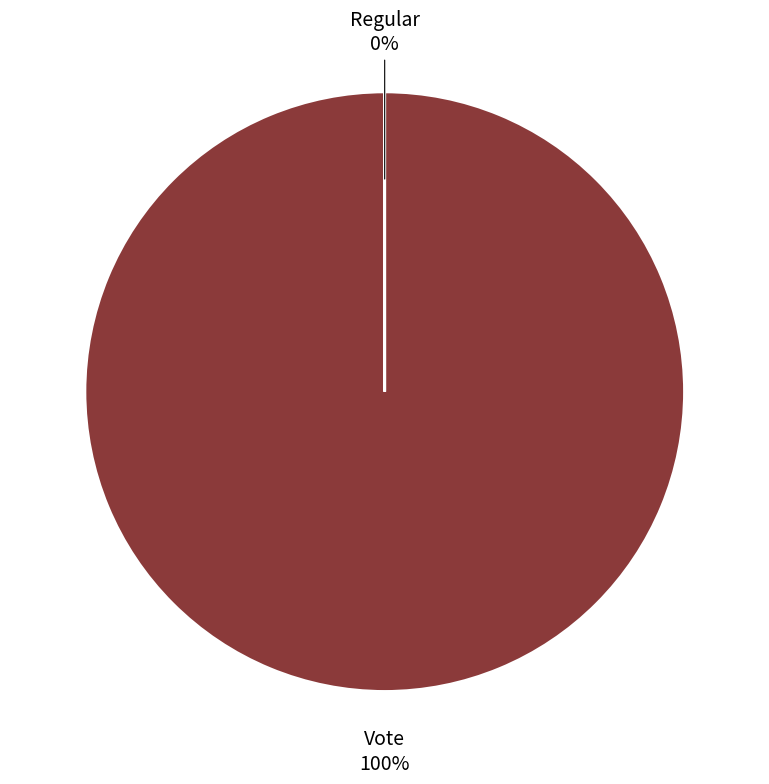

Which category has the biggest portion of the pie?

Vote